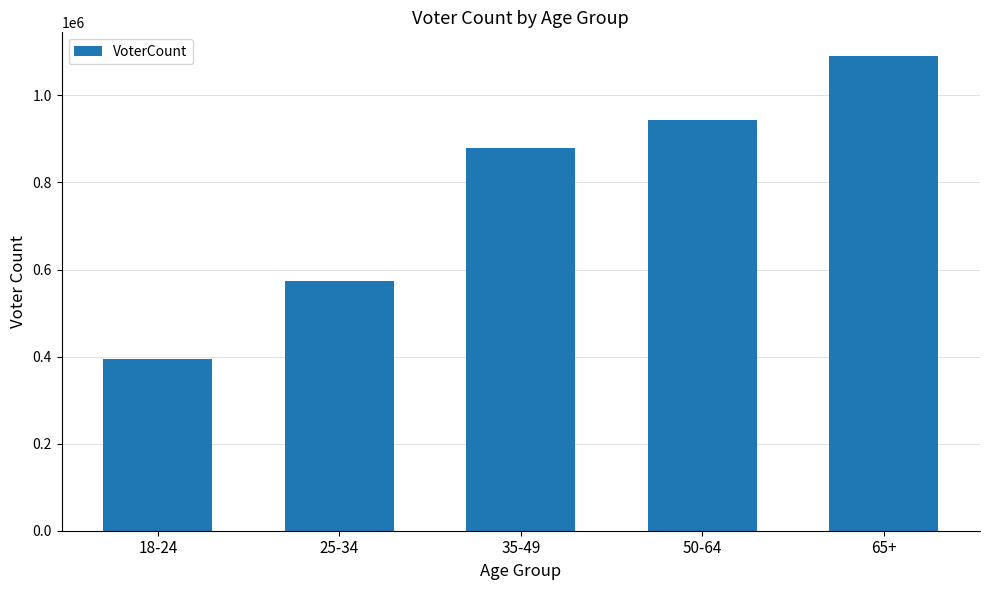

What is the difference between the values at 35-49 and 18-24?

484391